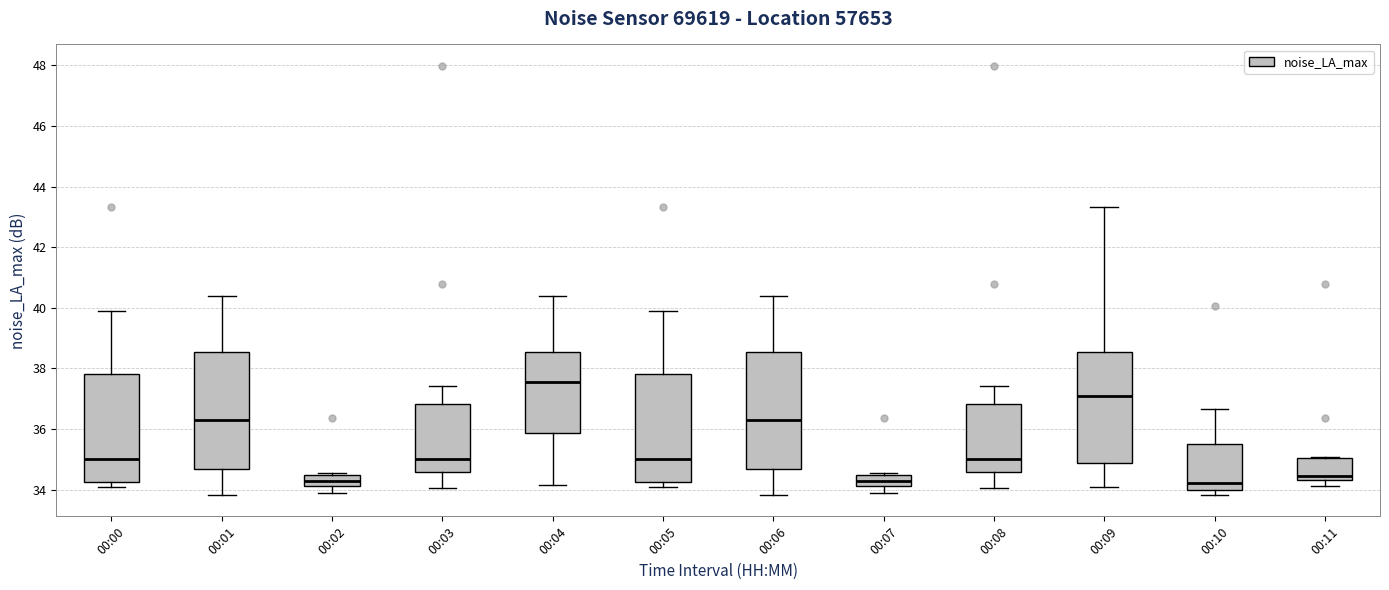

Where does the lower whisker of the box for 00:01 end on the y-axis? The values are not printed on the chart, so give them approximately, as read against the axis.

33.8